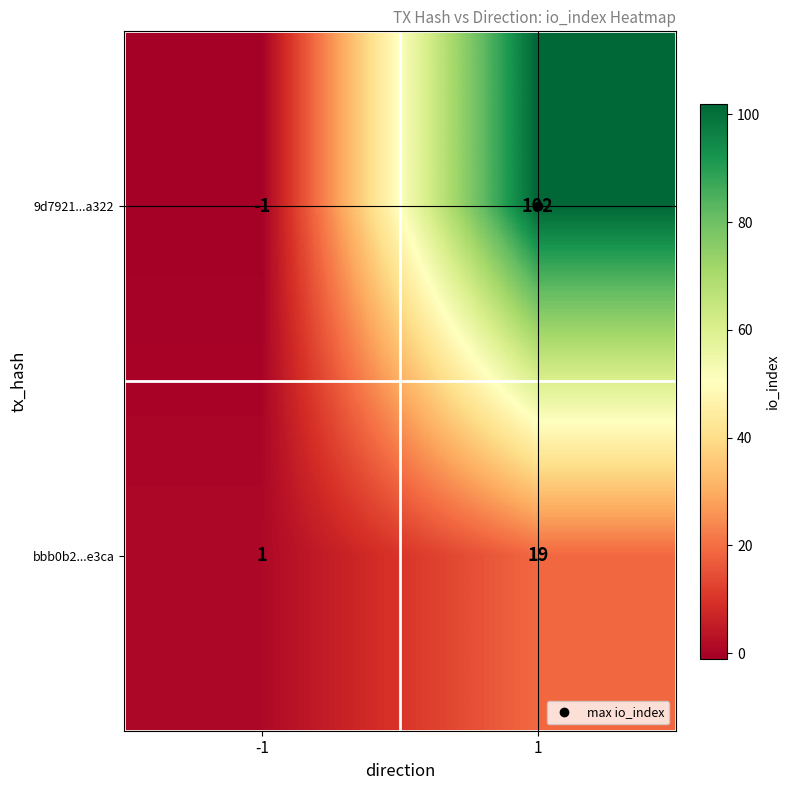

How many data points in bbb0b2...e3ca are less than 19?

1